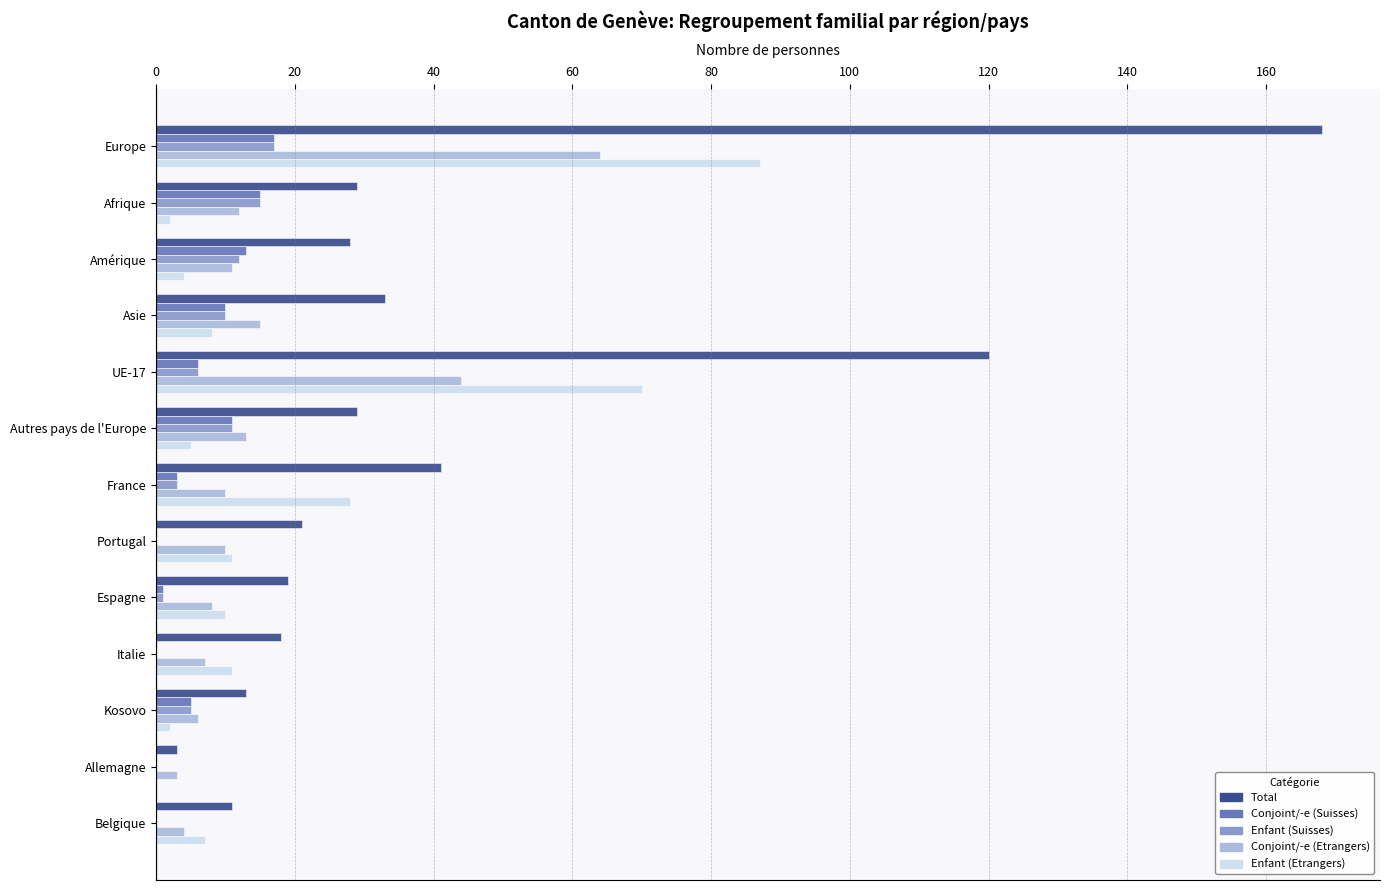

Between UE-17 and Espagne, which series saw the biggest shift?

Total